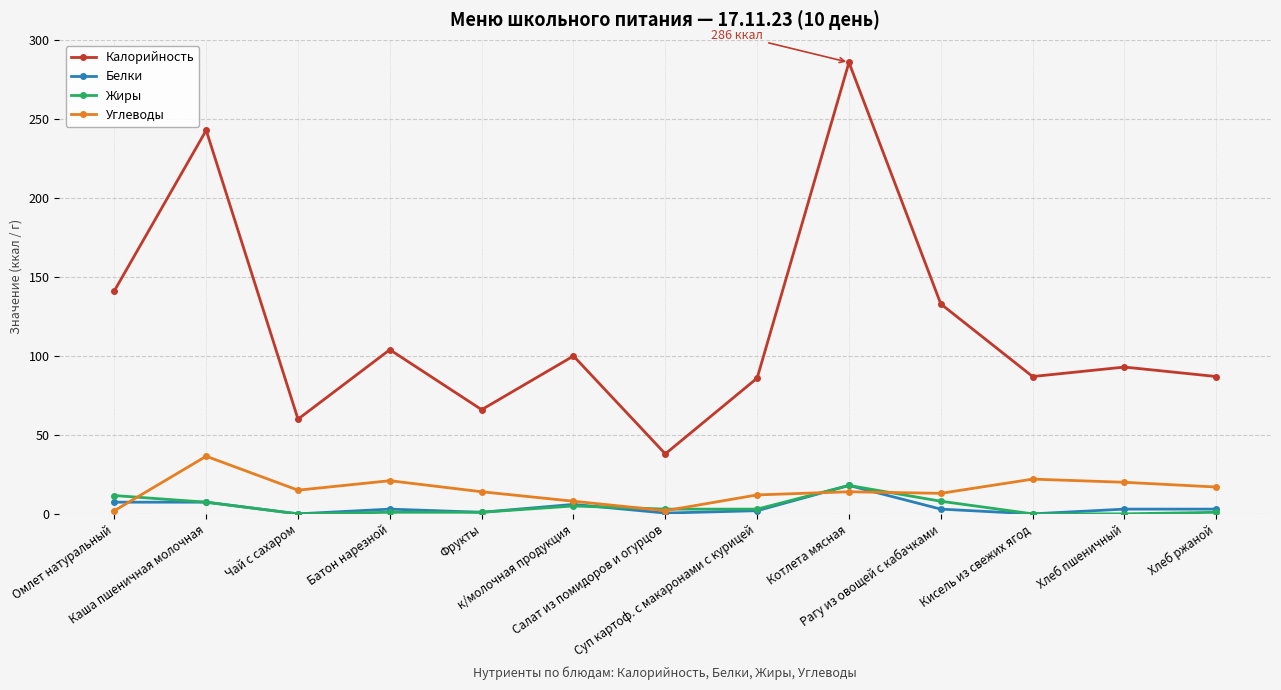

How many data points does each series have?

13